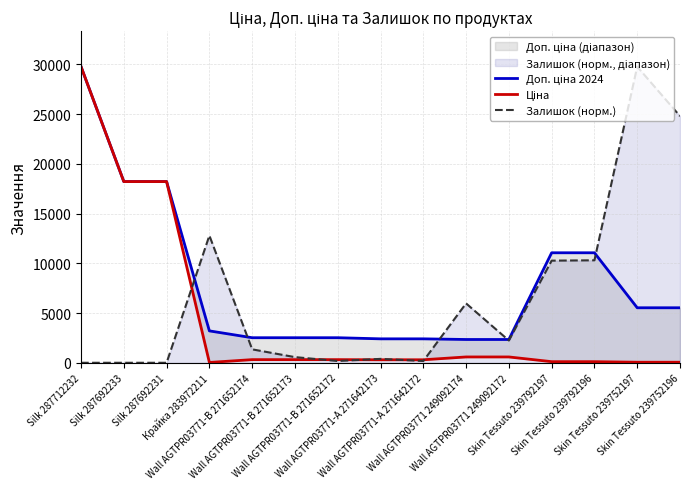

Which series has the largest range (max minus min)?

Залишок (норм.)